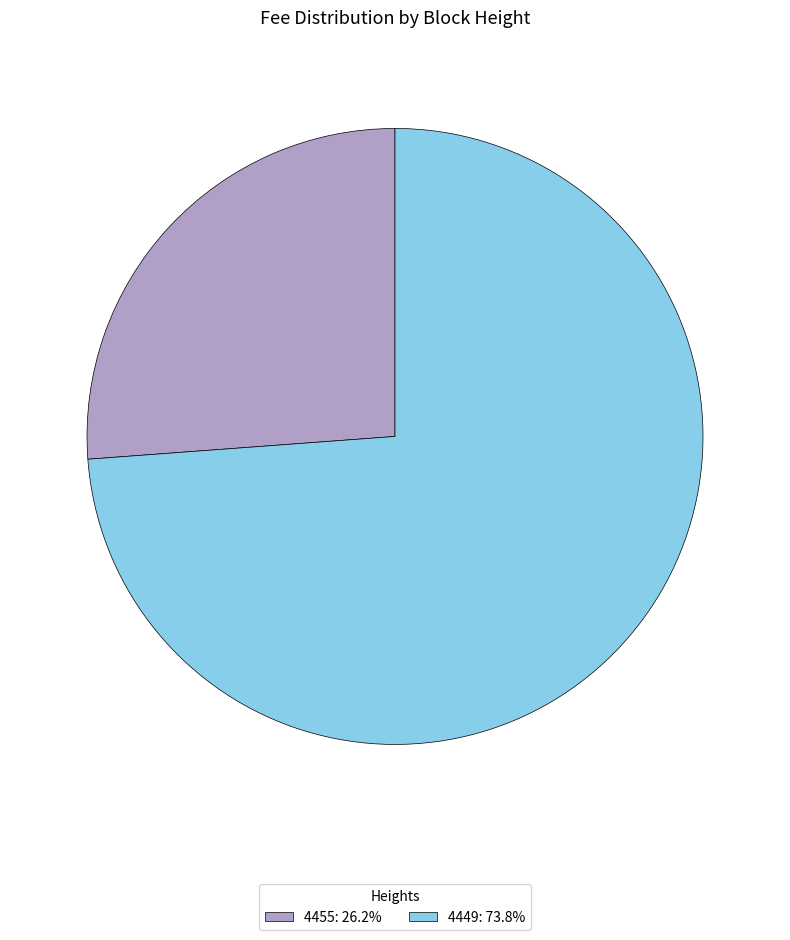

Which category has the smallest portion of the pie?

4455